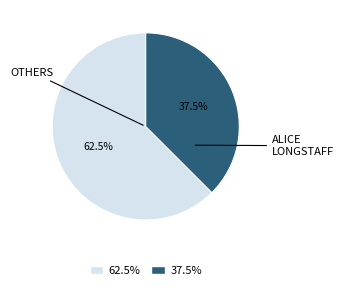

Is there any slice that represents more than half of the pie?

Yes